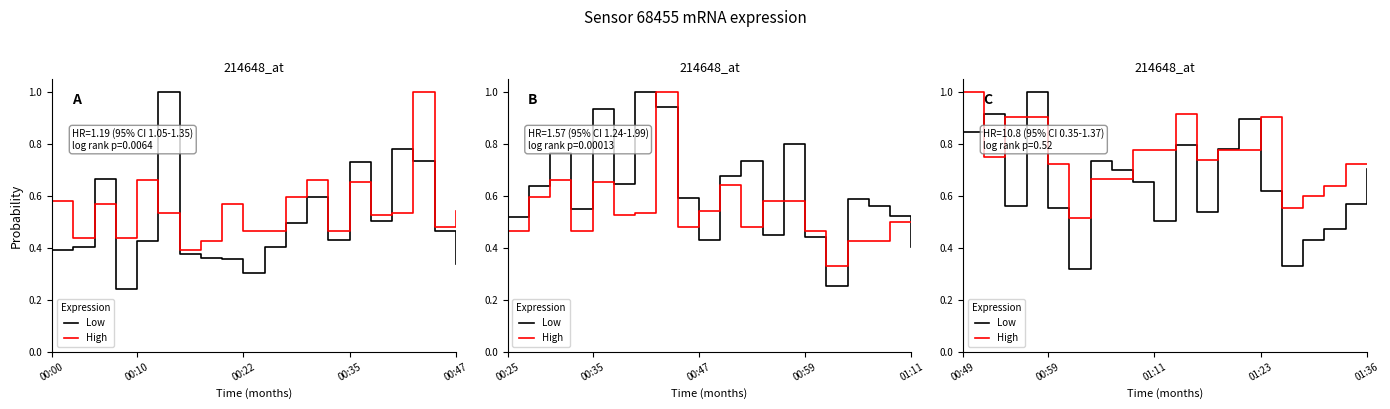

After their last crossing, which series has the higher values: Low or High?

High